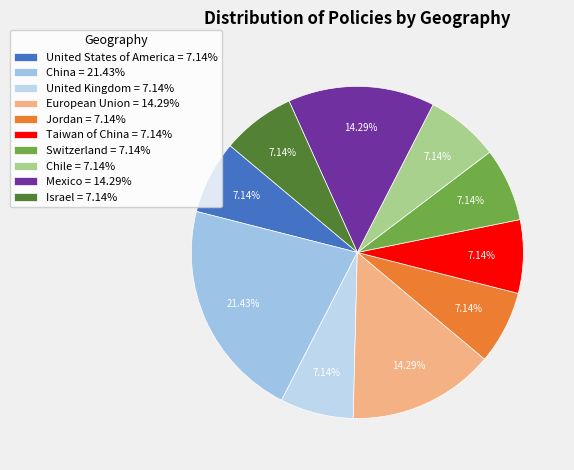

Is there any slice that represents more than half of the pie?

No